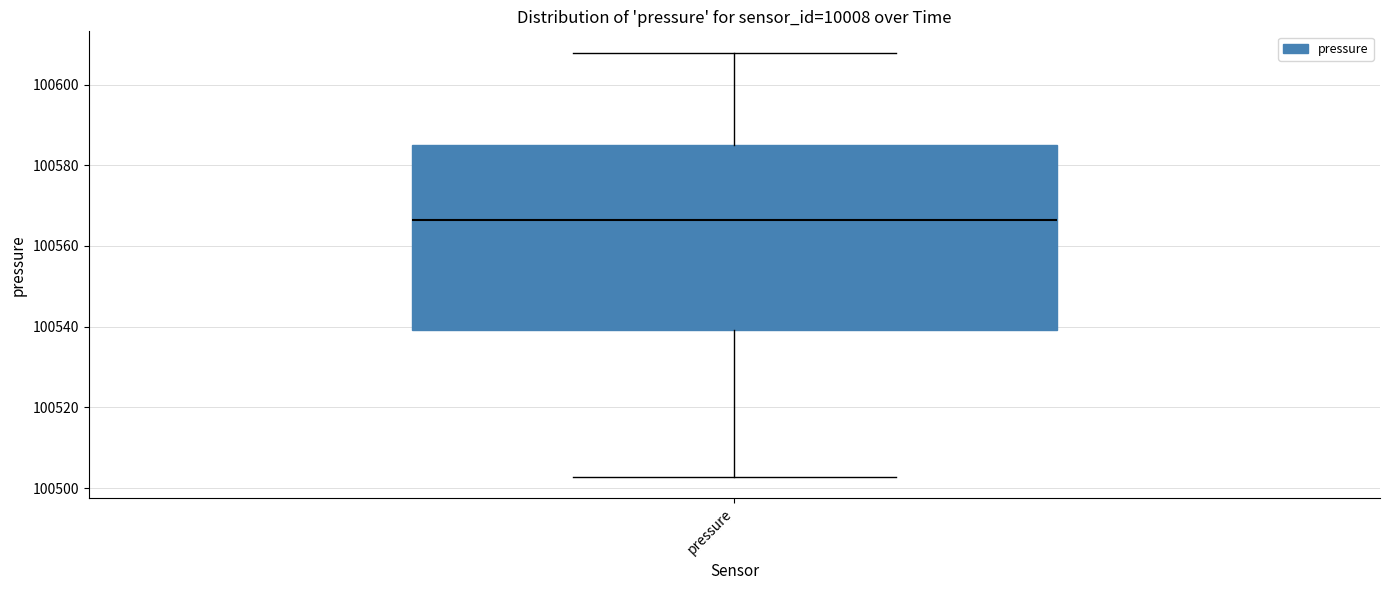

Where does the upper whisker of the box for pressure end on the y-axis? The values are not printed on the chart, so give them approximately, as read against the axis.

100608